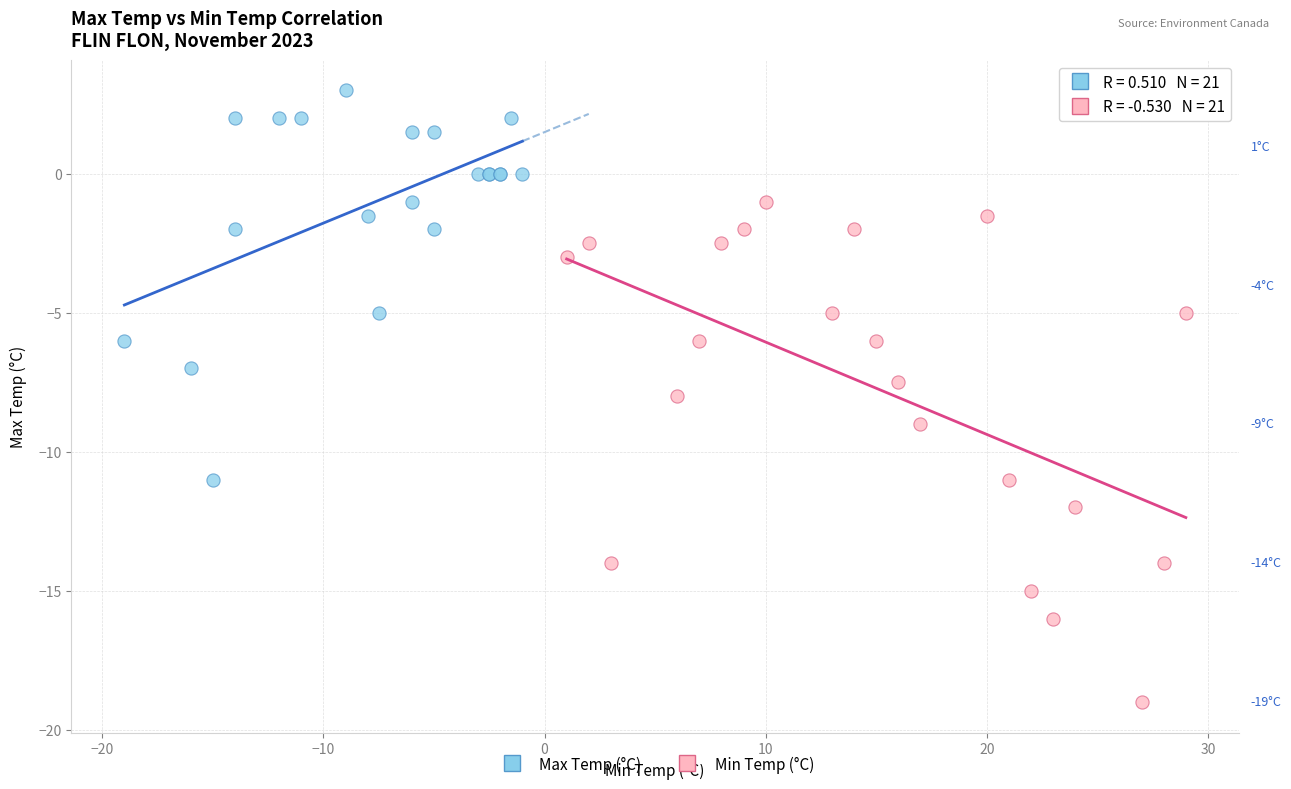

Which series contains the lowest Y value?

Min Temp (°C)